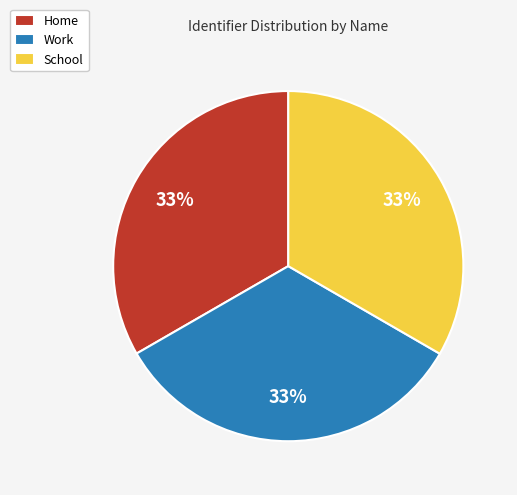

Is the sum of Home and School greater than half?

Yes